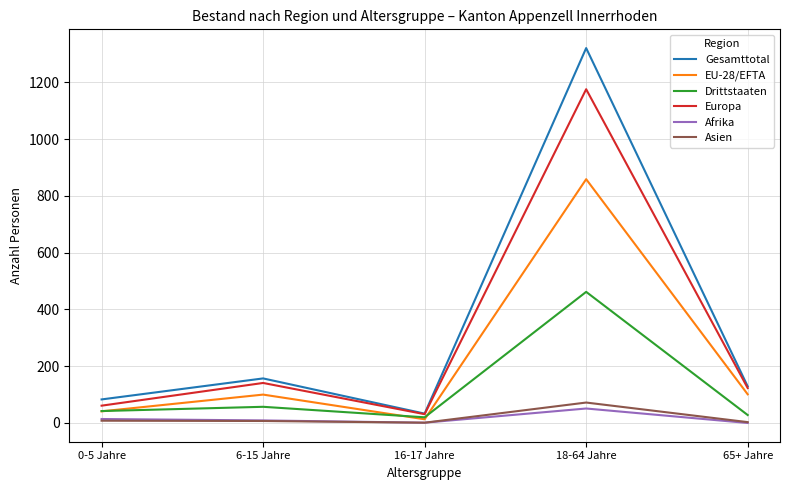

Read the Drittstaaten value at 65+ Jahre, to the nearest 10.

30